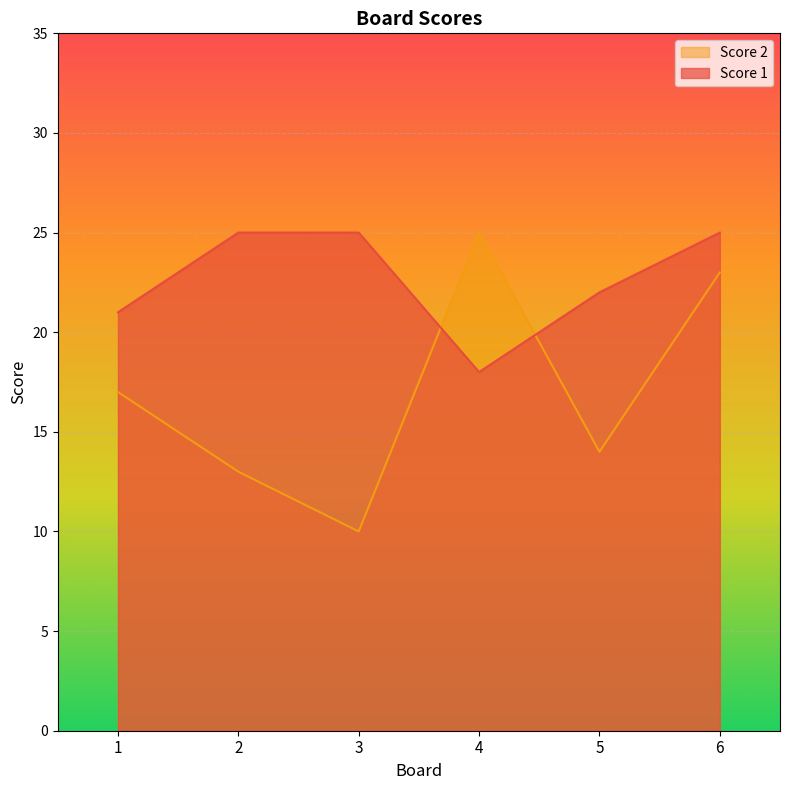

Is it true that Score 1 equals 25 at 3?

True